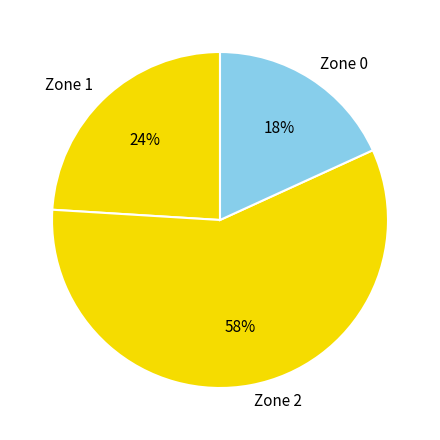

Which slice represents more than half of the pie?

Zone 2